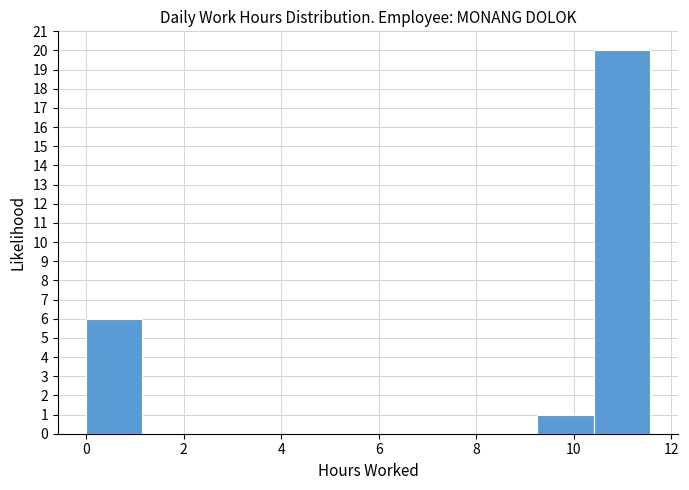

Reading left to right, list every bar in this chart as the range it spans on the x-axis followed by its height. Neither the bar edges nor the heights are printed on the chart, so give them approximately, as read against the axes.

0.0 to 1.2: 6
1.2 to 2.4: 0
2.4 to 3.4: 0
3.4 to 4.6: 0
4.6 to 5.8: 0
5.8 to 7.0: 0
7.0 to 8.0: 0
8.0 to 9.2: 0
9.2 to 10.4: 1
10.4 to 11.6: 20